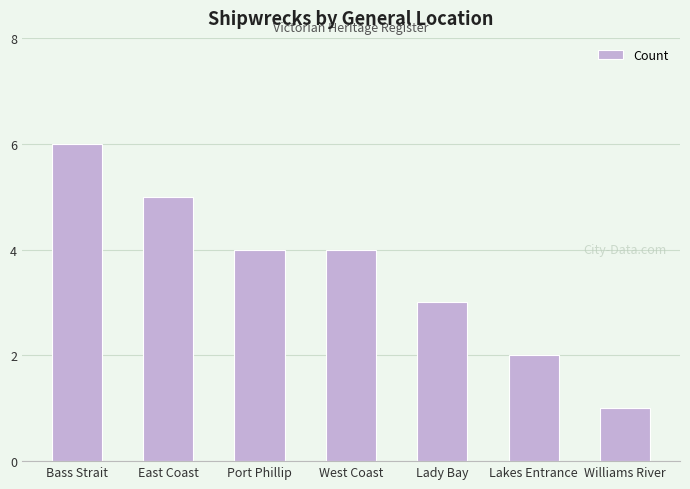

Reading left to right, extract all data points from this chart.

Bass Strait=6	East Coast=5	Port Phillip=4	West Coast=4	Lady Bay=3	Lakes Entrance=2	Williams River=1